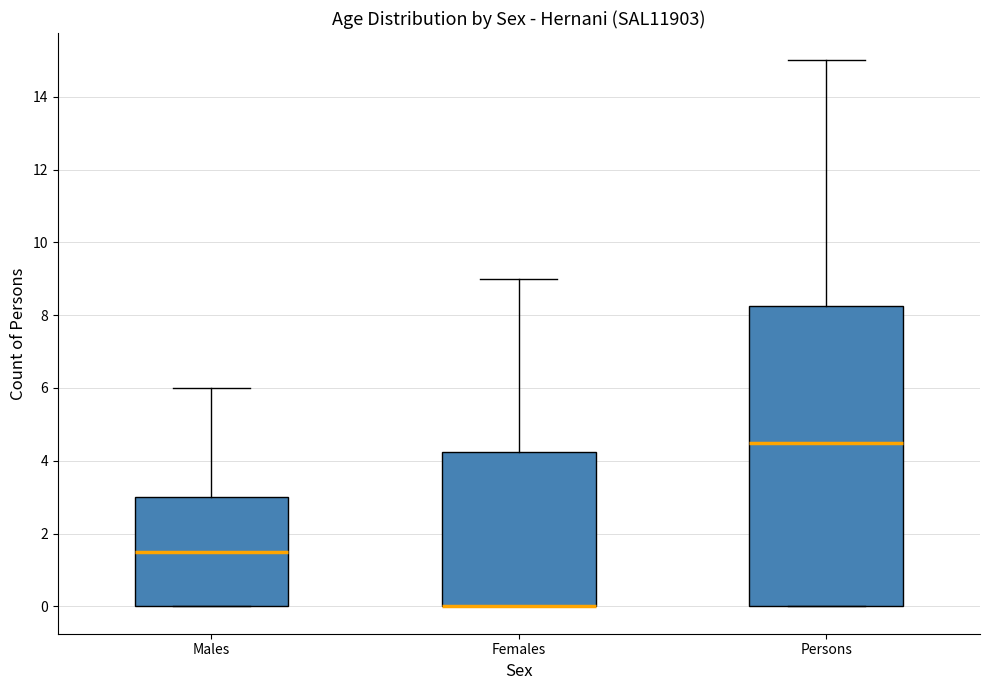

Where is the upper edge of the box for Males on the y-axis? The values are not printed on the chart, so give them approximately, as read against the axis.

3.0